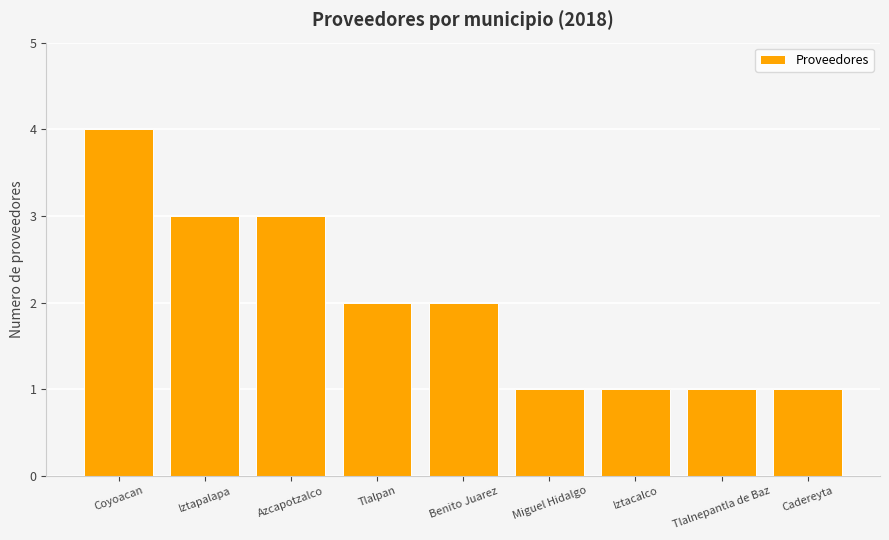

Reading left to right, transcribe all the data shown in this chart.

4	3	3	2	2	1	1	1	1